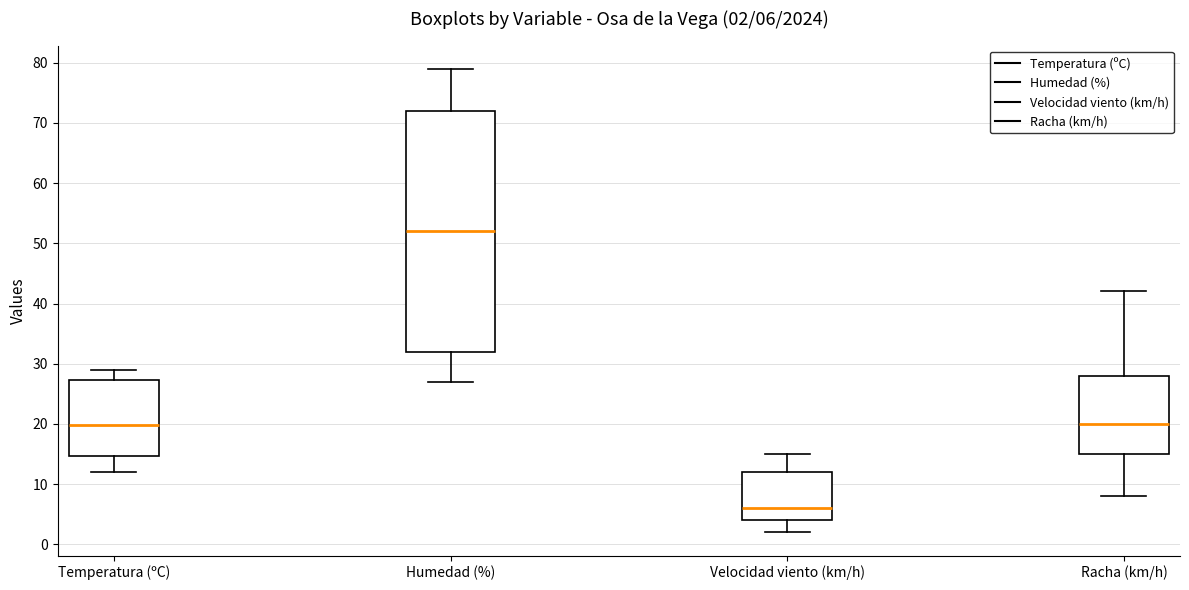

Which box's median line is the highest?

Humedad (%)